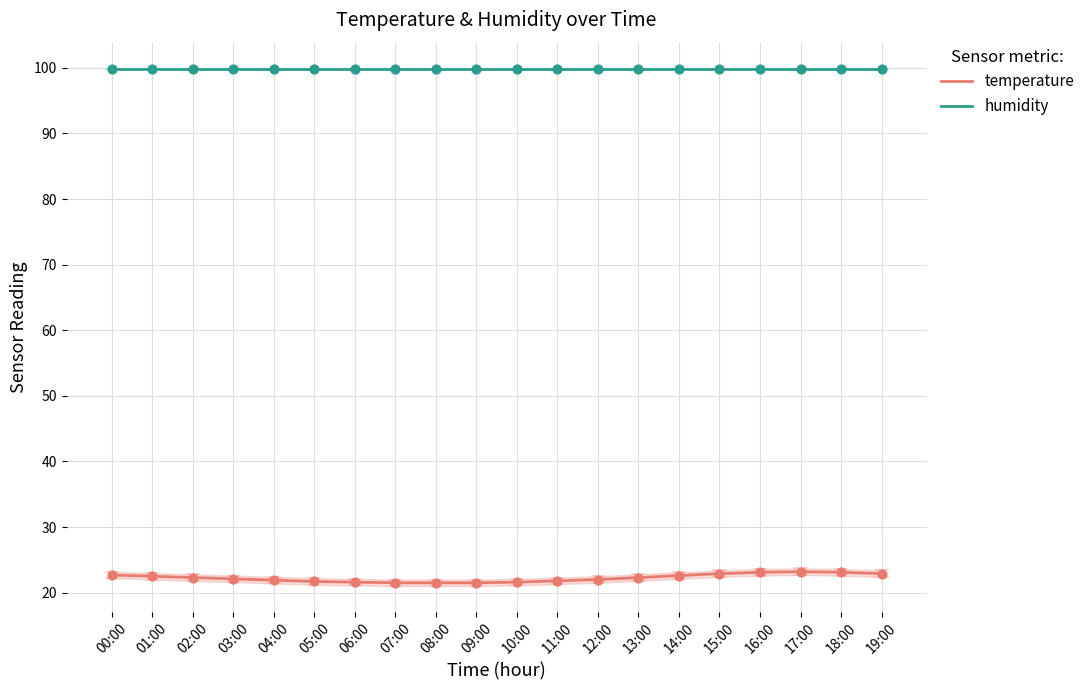

What are all the series names shown in the legend?

temperature, humidity